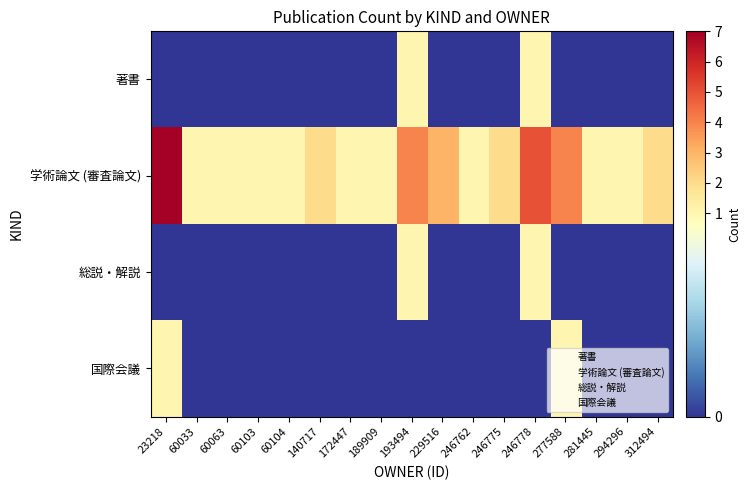

The value of 総説・解説 at 60063 is 1. True or false?

False